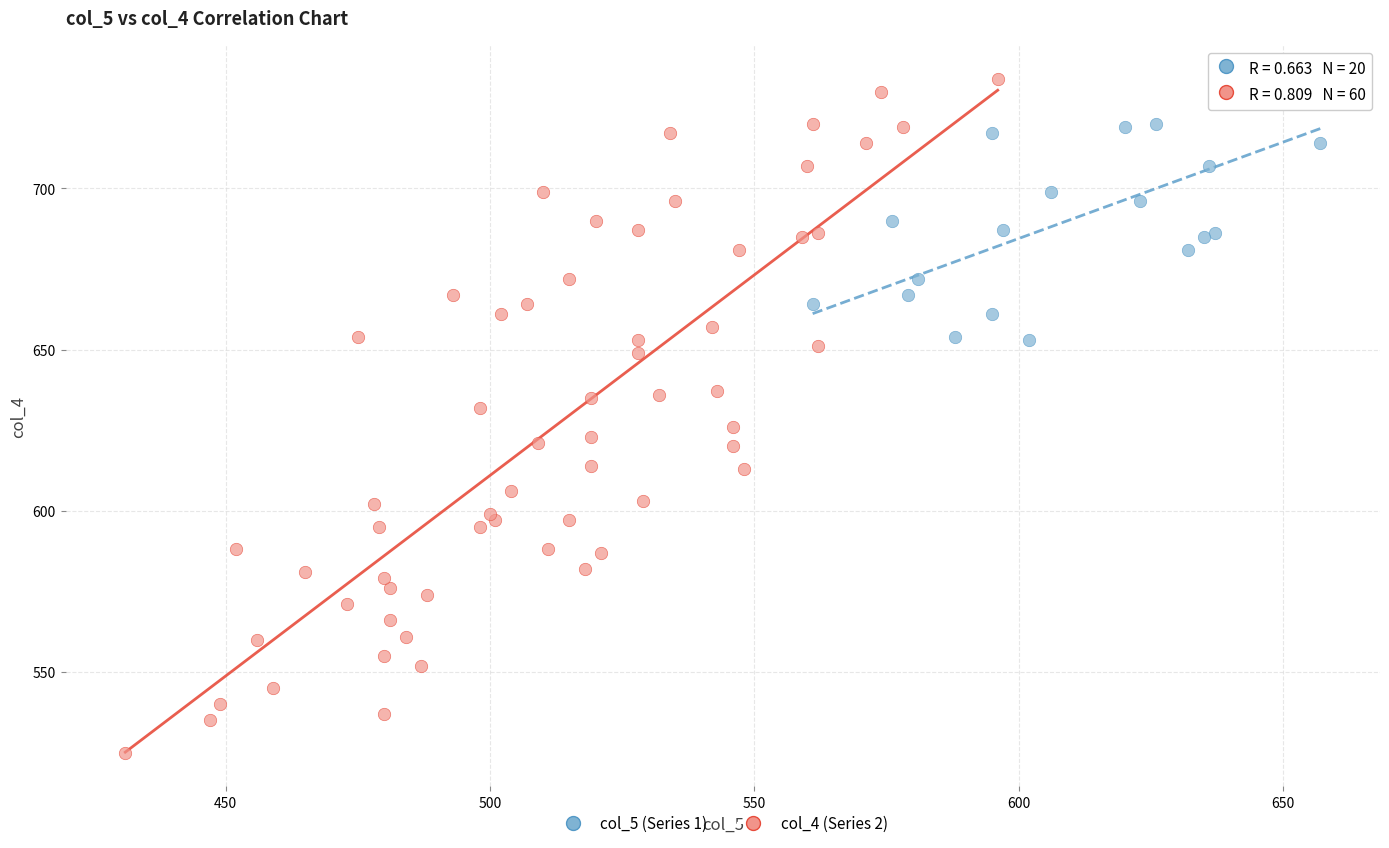

Which series reaches the minimum Y coordinate?

col_4 (Series 2)